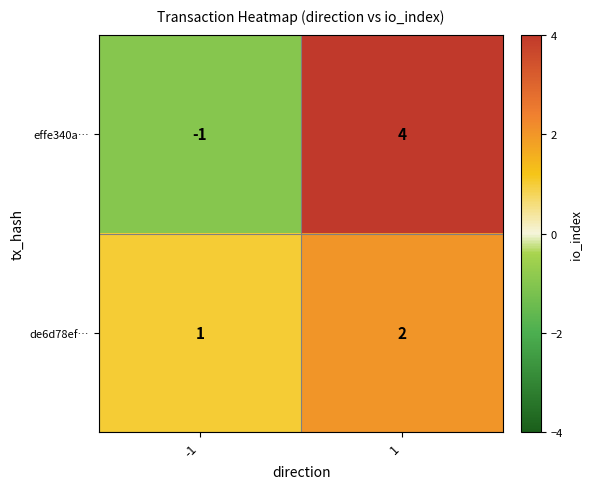

True or false: de6d78ef… has a value of 1 at -1.

True